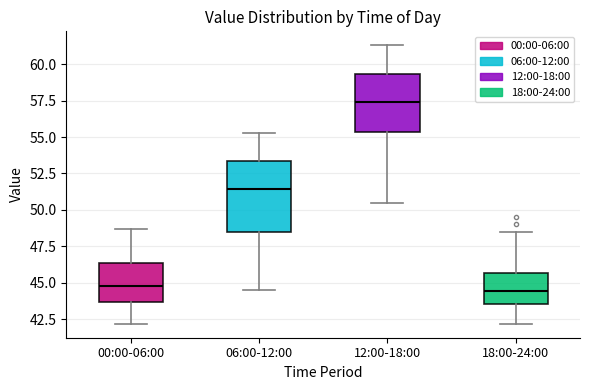

Reading left to right, read every box against the y-axis: the position of its median line, the range the box covers, and the ends of its whiskers. The values are not printed on the chart, so give them approximately, as read against the axis.

00:00-06:00: median 45.0, box 43.5 to 46.5, whiskers 42.0 to 48.5
06:00-12:00: median 51.5, box 48.5 to 53.5, whiskers 44.5 to 55.5
12:00-18:00: median 57.5, box 55.5 to 59.5, whiskers 50.5 to 61.5
18:00-24:00: median 44.5, box 43.5 to 45.5, whiskers 42.0 to 48.5